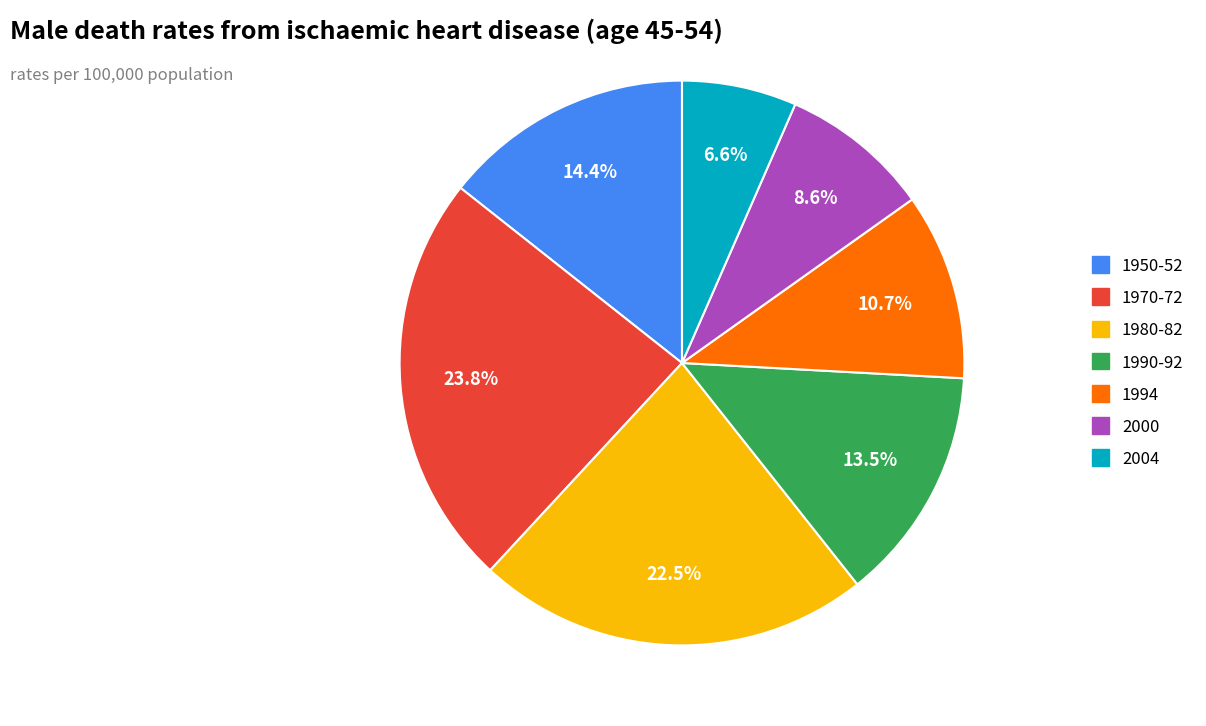

Which slice is the smallest?

2004